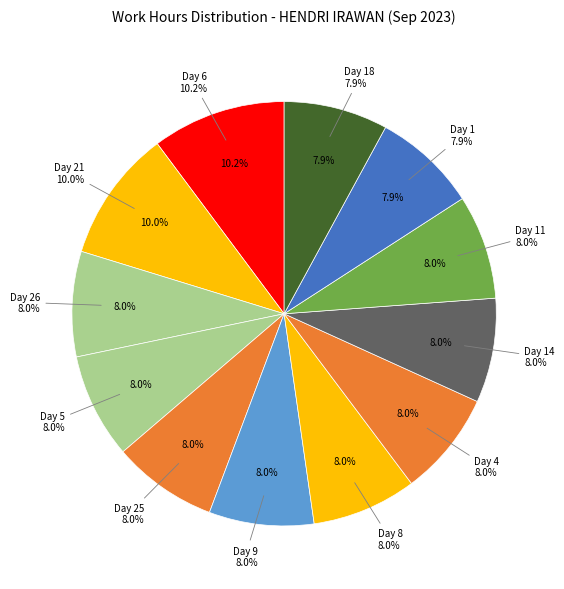

Does any single category account for the majority?

No